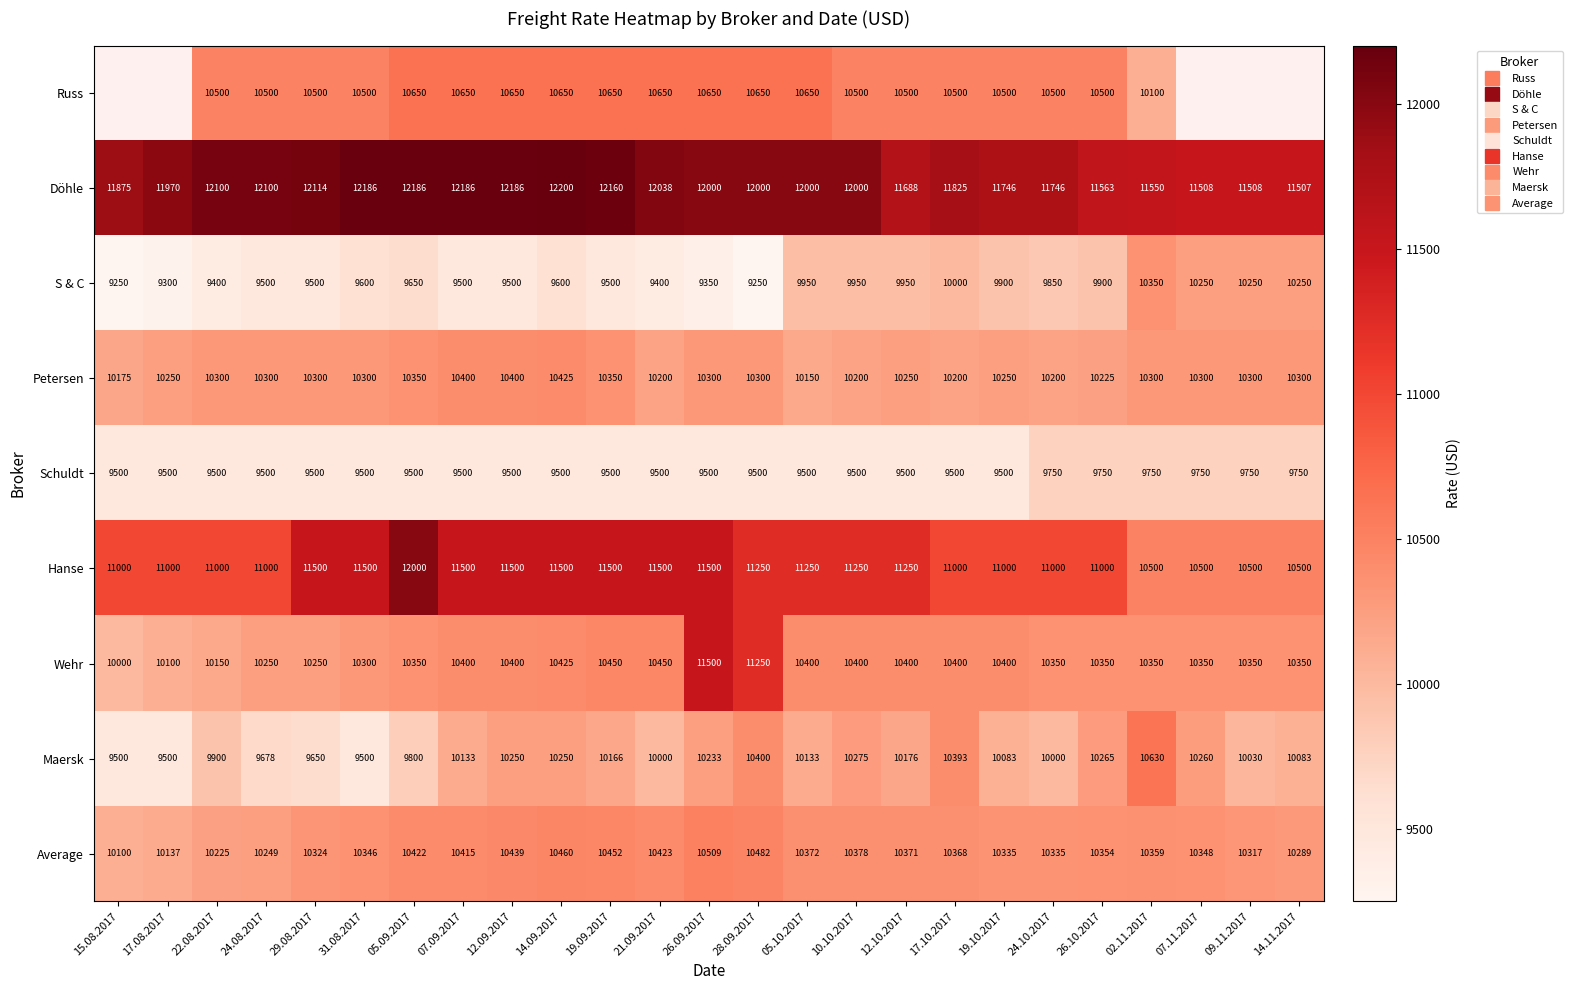

What is the sum of all Hanse values?

279000.0